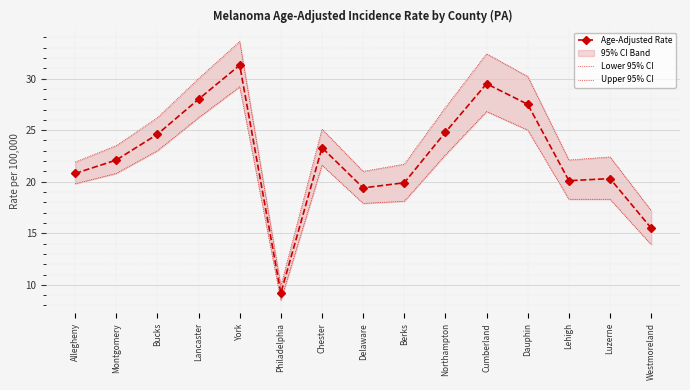

At which label does Upper 95% CI first exceed 23?

Montgomery